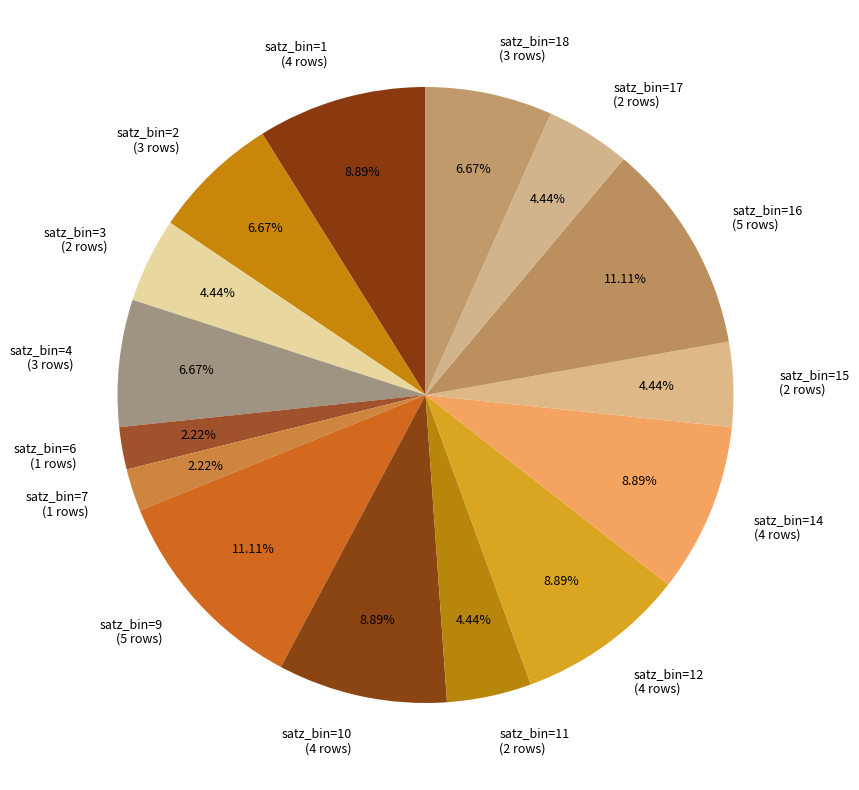

Do satz_bin=12 (4 rows) and satz_bin=11 (2 rows) together represent more than half of the pie?

No